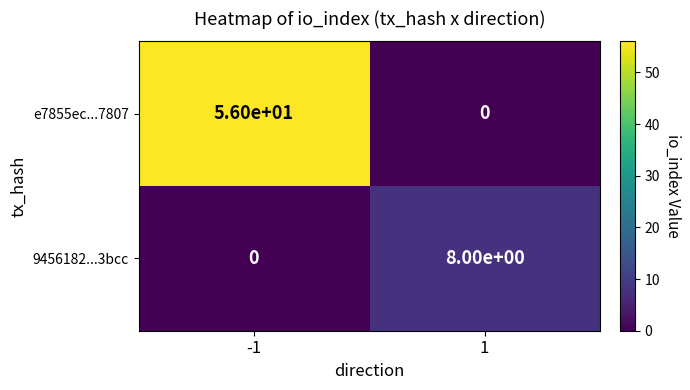

What is the sum of all e7855ec...7807 values?

56